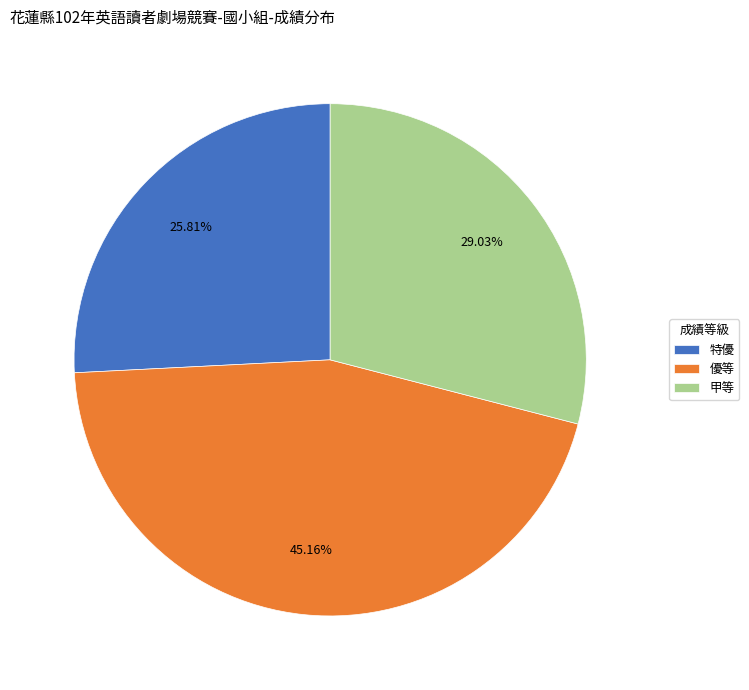

Is there any slice that represents more than half of the pie?

No